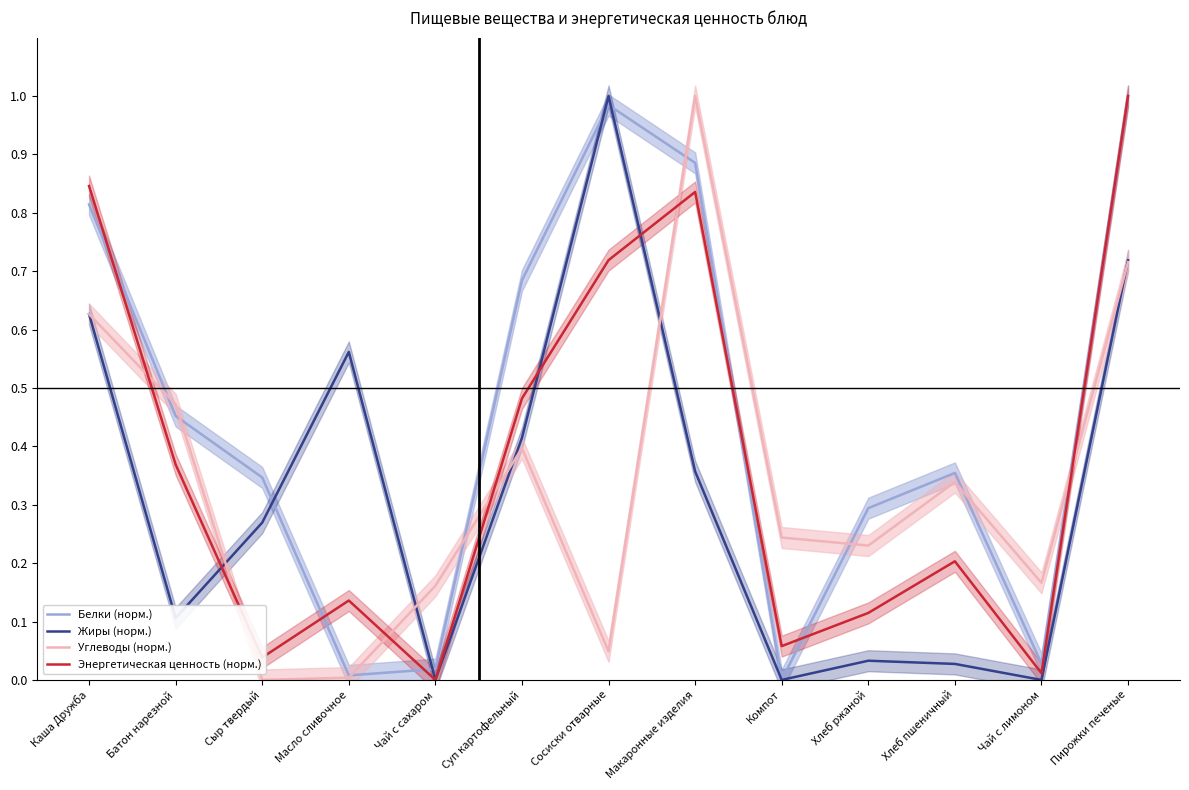

The Энергетическая ценность (норм.) series shows 0.1 at Масло сливочное. True or false?

False